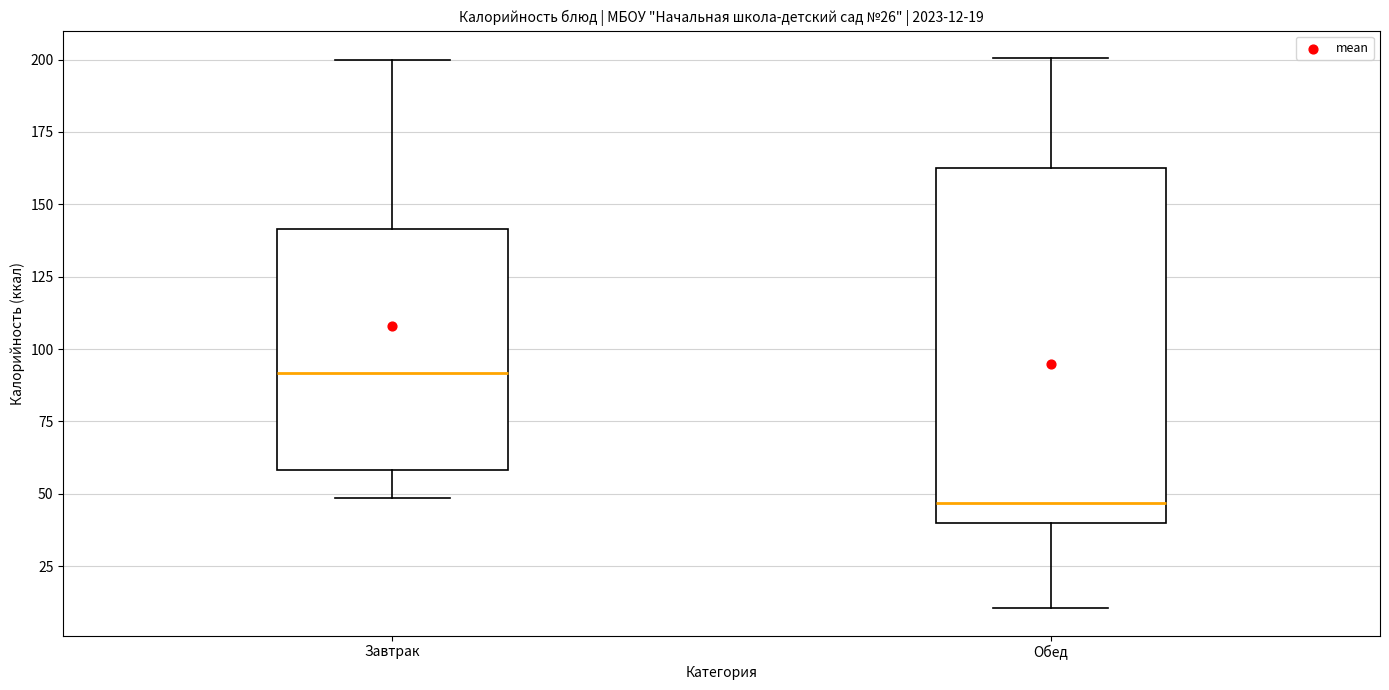

Which box is the tallest, from its lower edge to its upper edge?

Обед